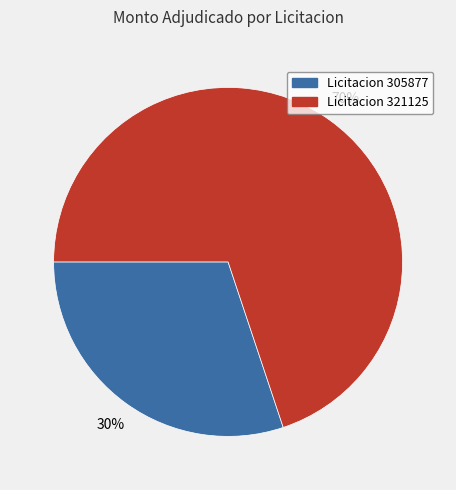

What is the smallest slice in the pie chart?

Licitacion 305877